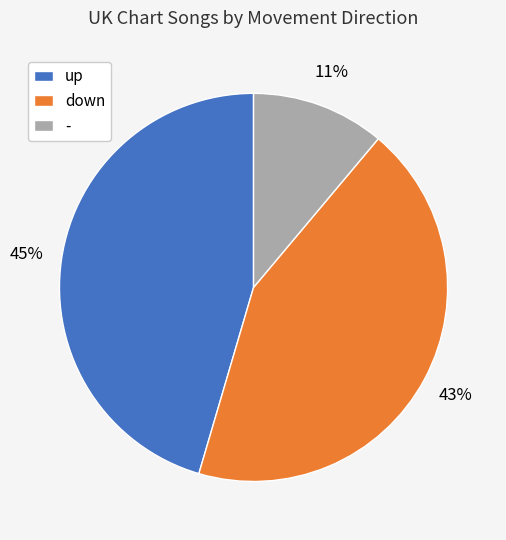

Which slice is the largest?

up